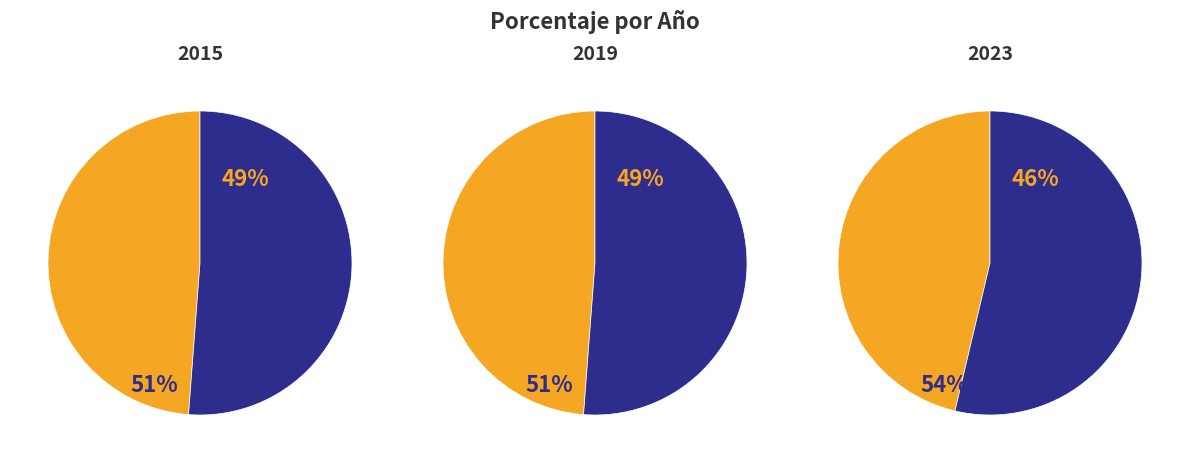

What is the smallest slice in the pie chart?

2023